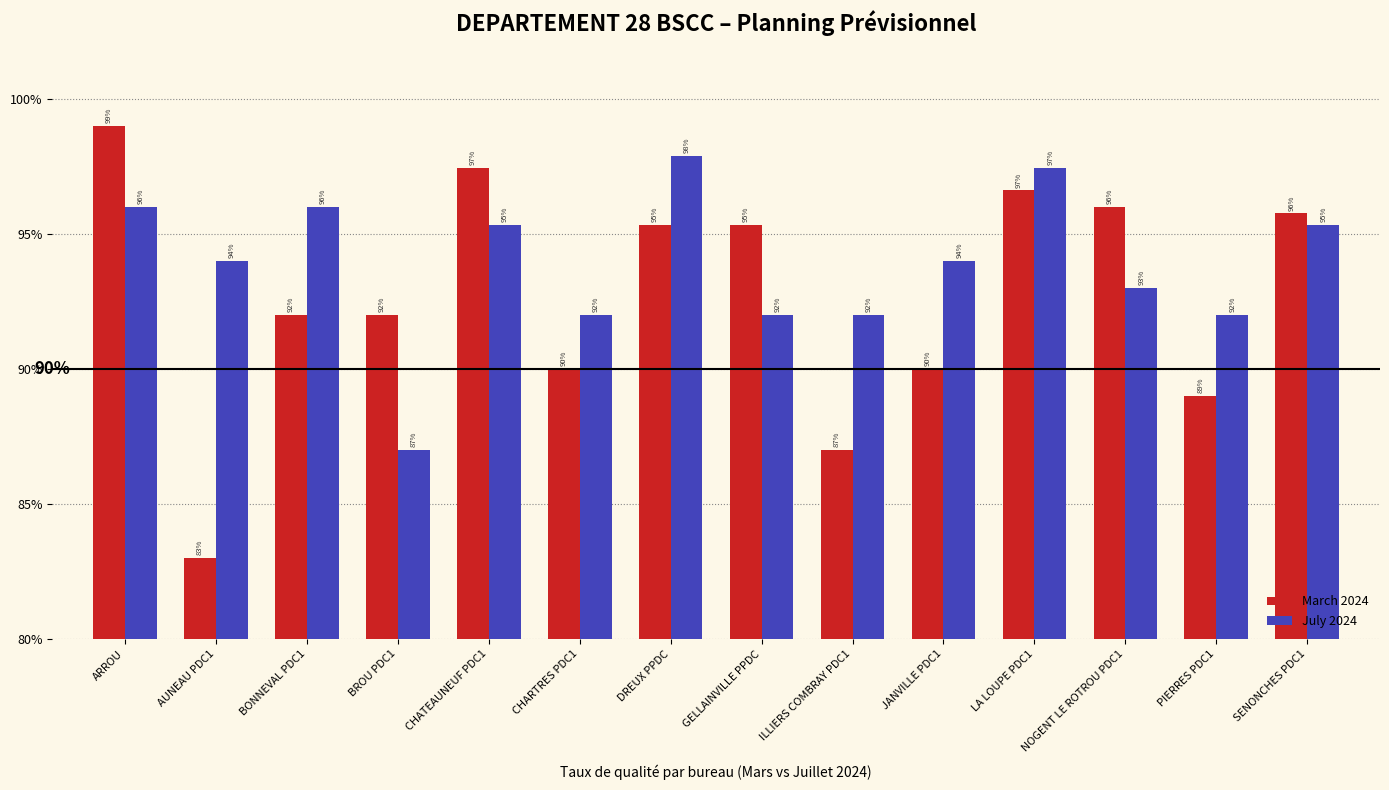

Are the bars horizontal?

No